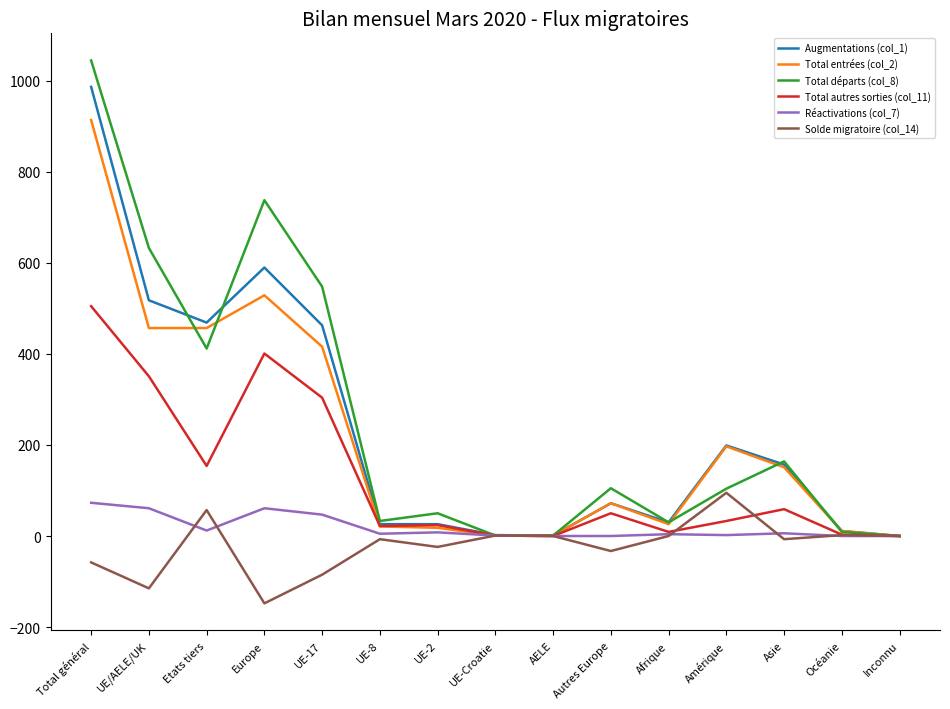

How many categories are shown in the chart?

15